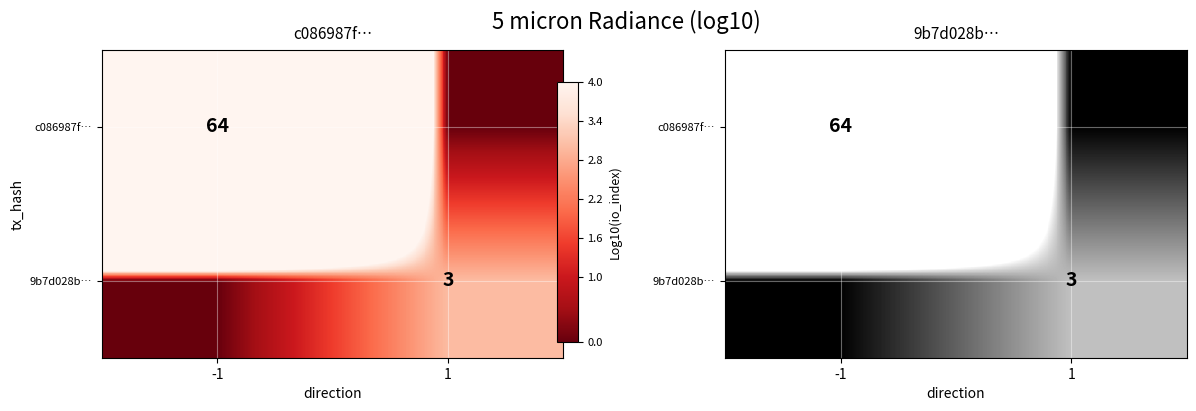

What is the maximum value for 9b7d028b…?

3